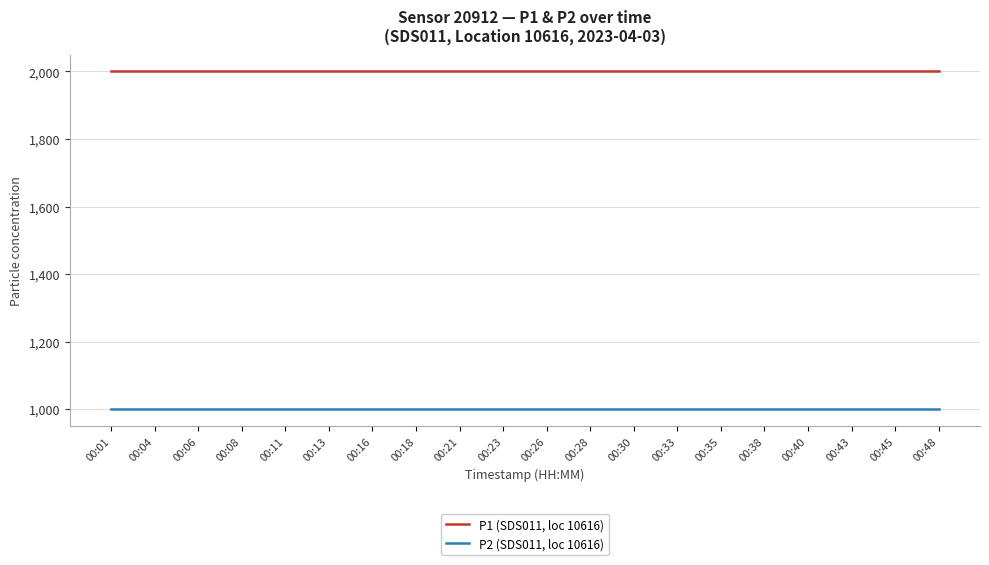

How many lines are shown in the chart?

2